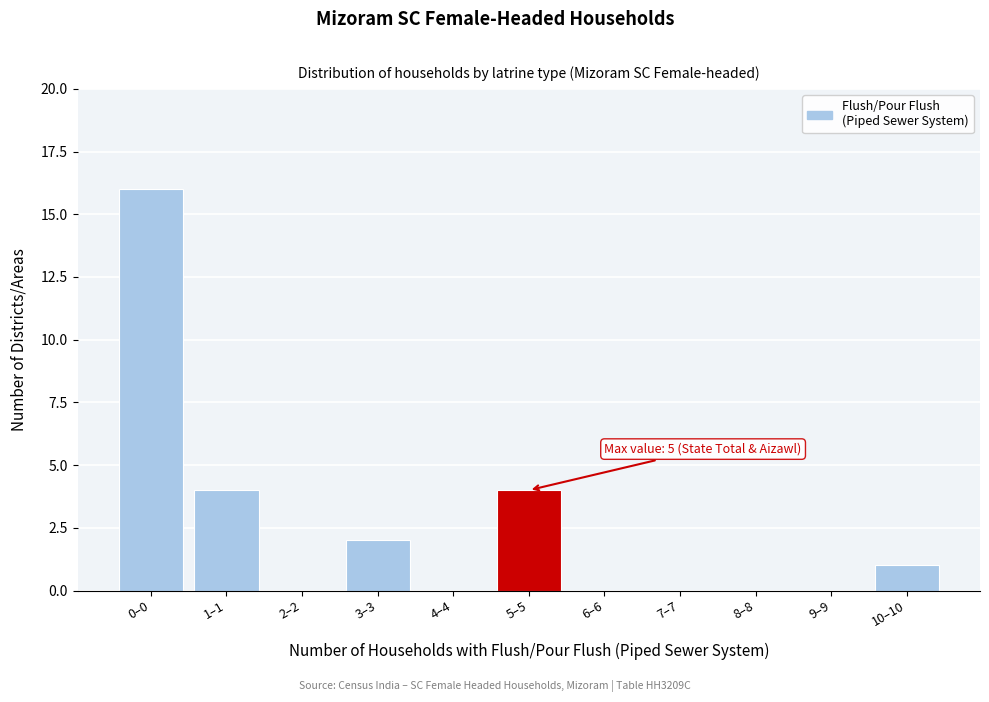

Reading right to left, transcribe all the data shown in this chart.

10–10=1	9–9=0	8–8=0	7–7=0	6–6=0	5–5=4	4–4=0	3–3=2	2–2=0	1–1=4	0–0=16